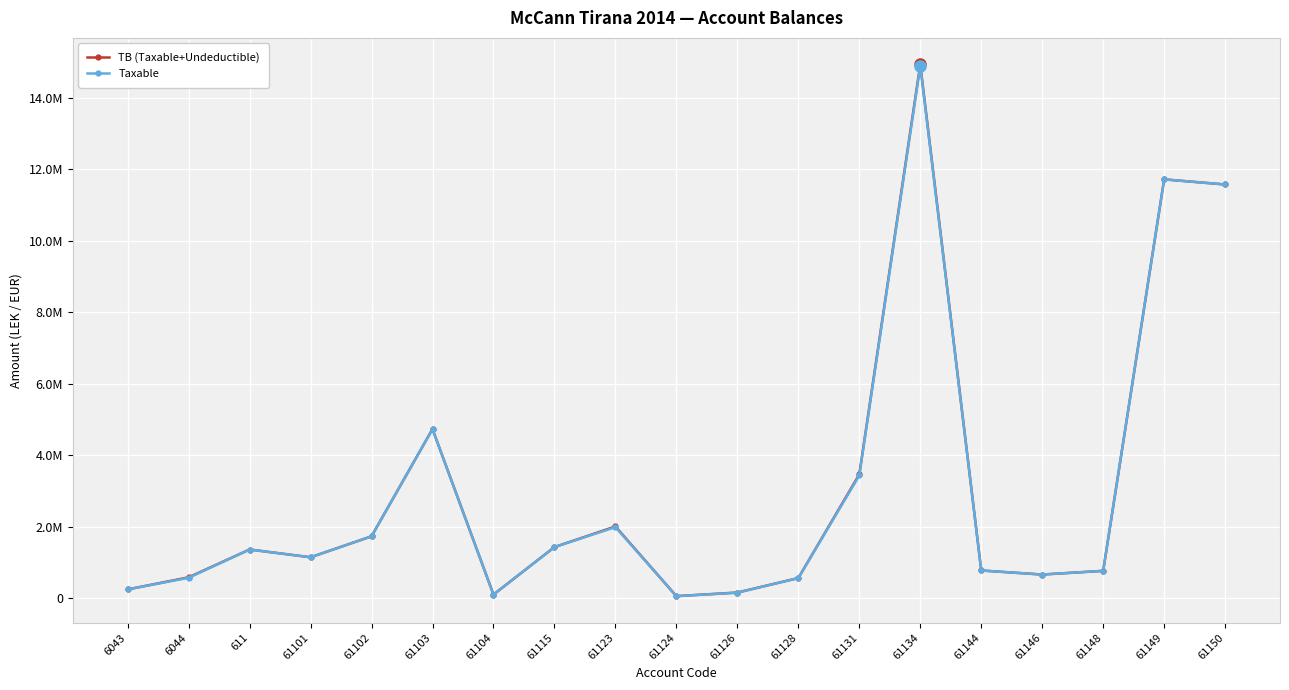

List the series in order of their peak value, highest first.

TB (Taxable+Undeductible), Taxable